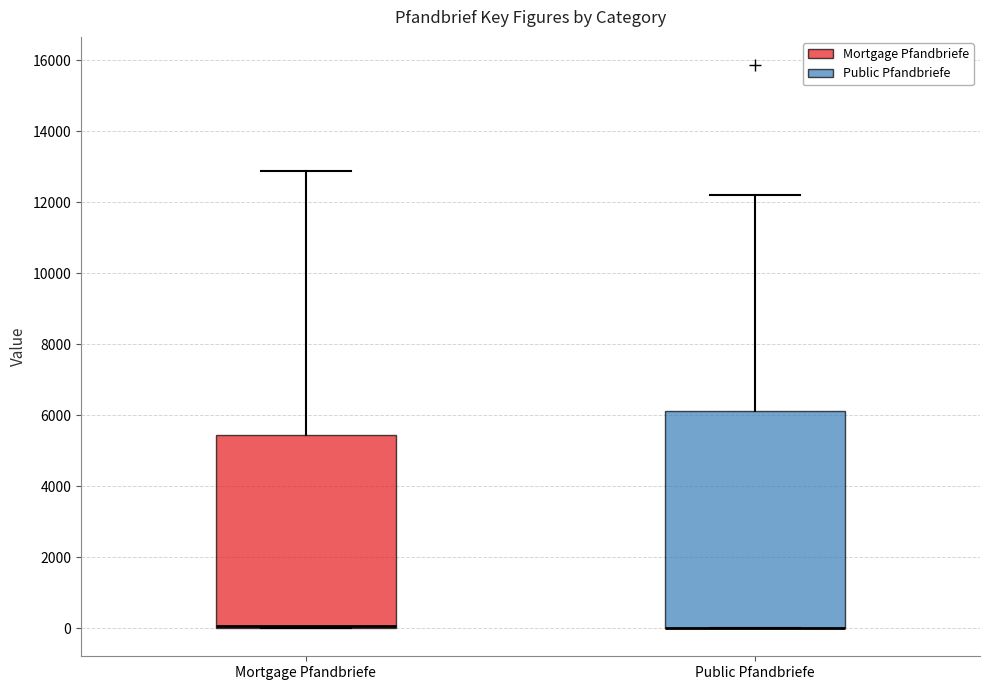

Which box is the tallest, from its lower edge to its upper edge?

Public Pfandbriefe